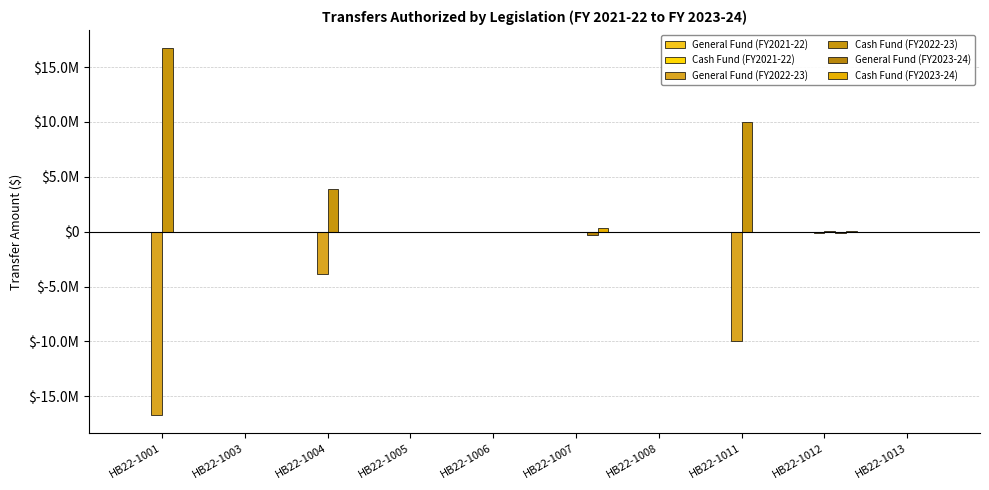

How many bars are there in total?

60